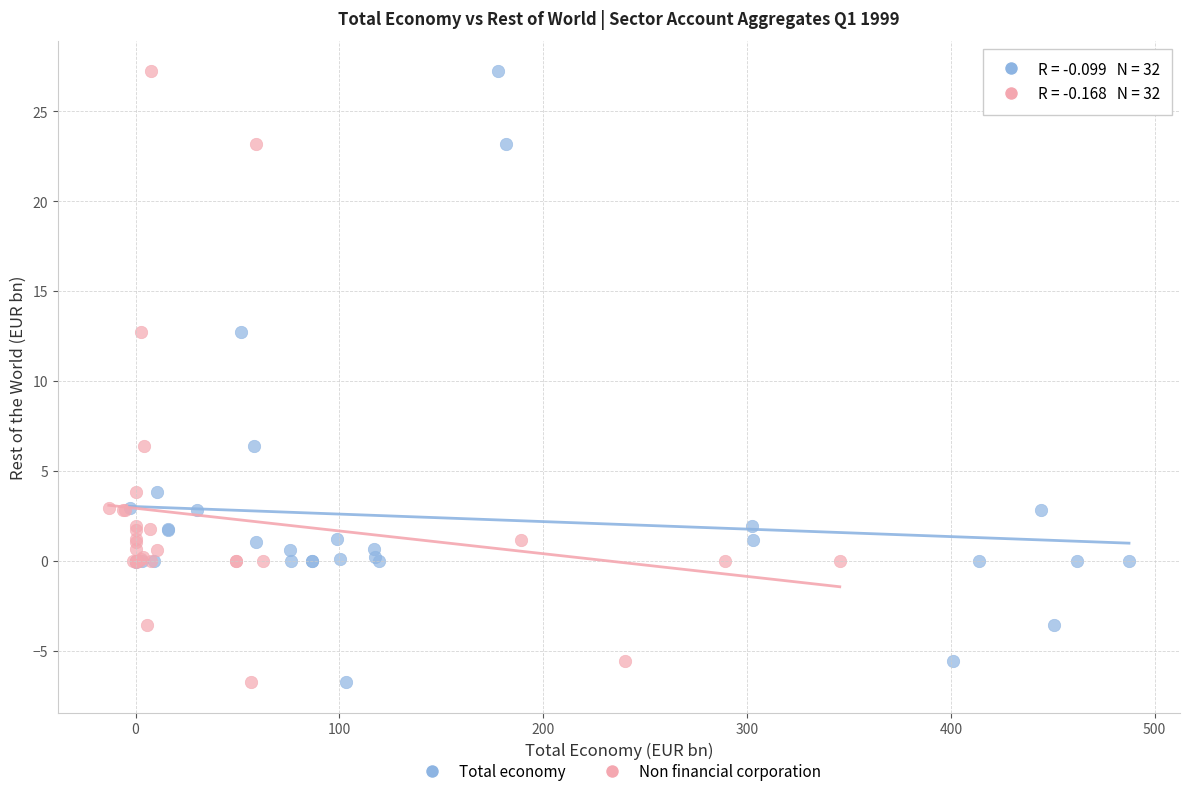

What are all the series names shown in the legend?

Total economy, Non financial corporation